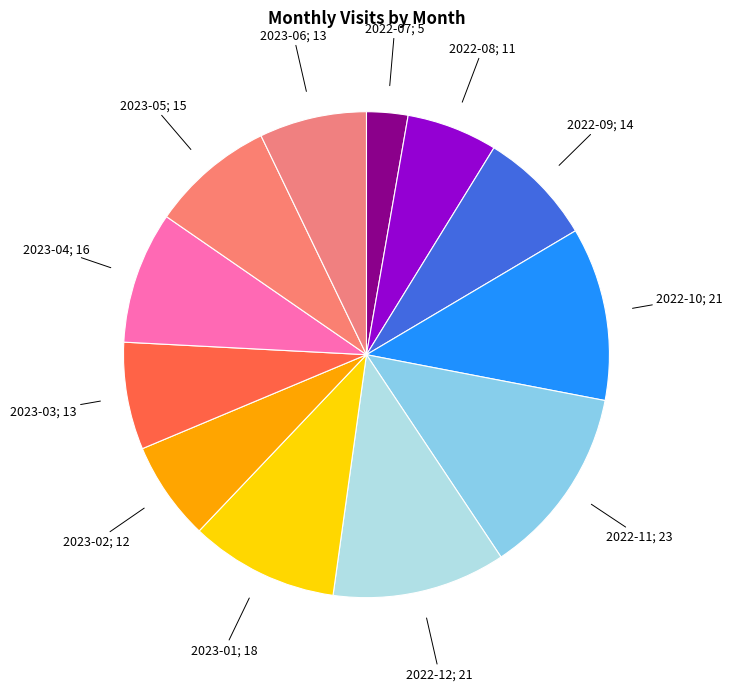

How many segments does this pie chart have?

12